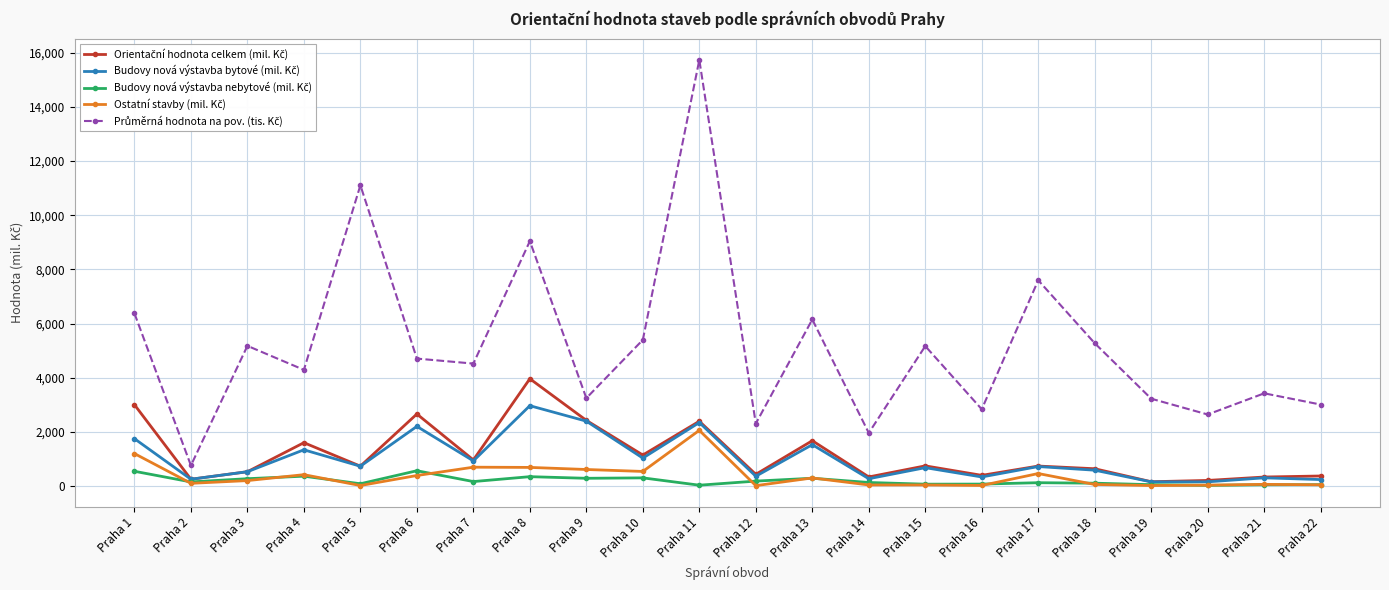

At which category is the sum across all series the highest?

Praha 11